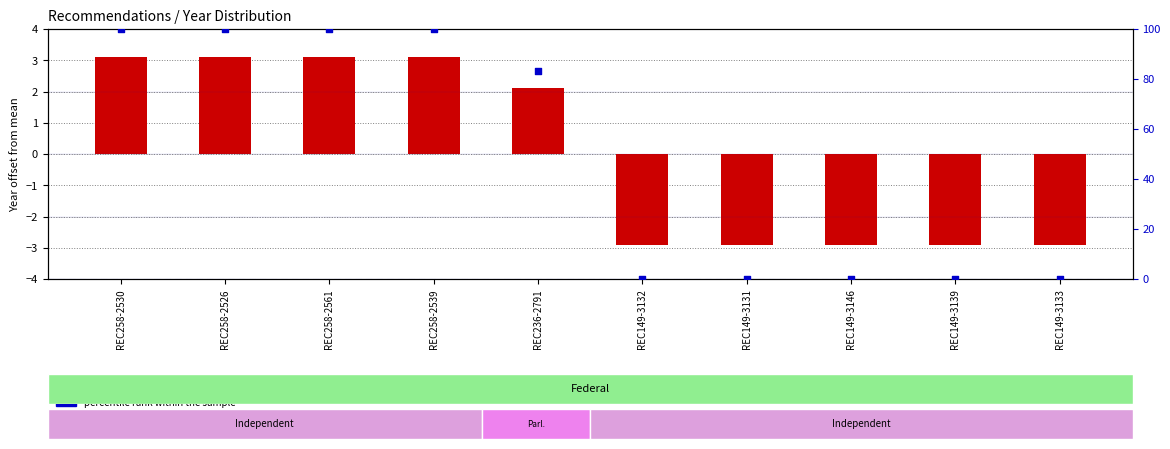

At which category is the sum across all series the highest?

REC258-2530